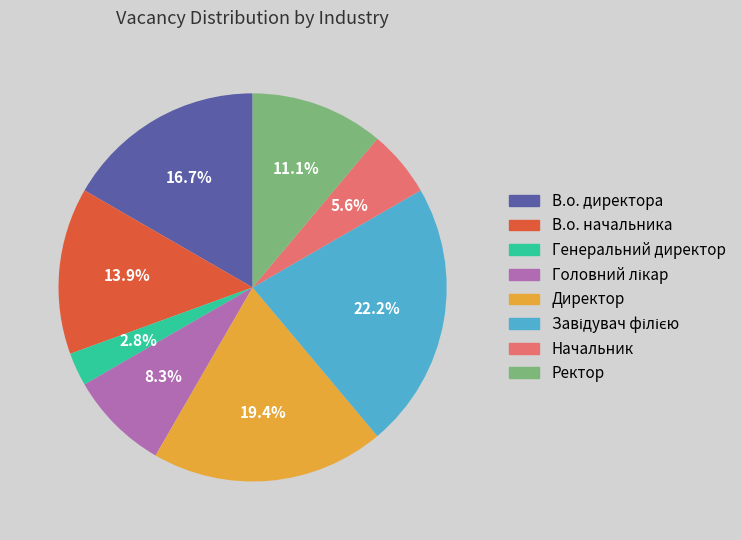

What portion of the pie excludes Ректор?

88.9%